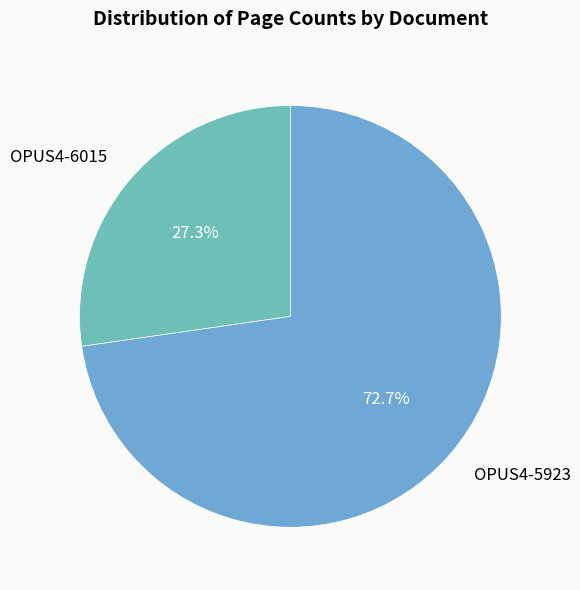

To the nearest percent, what is the average slice percentage?

50%